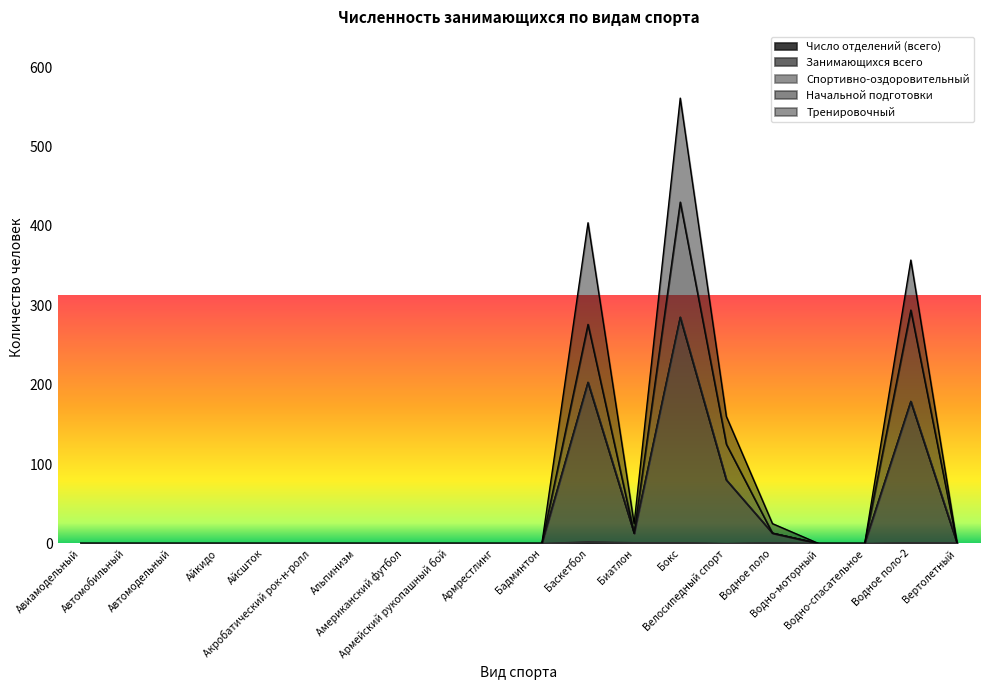

What is the difference between the Занимающихся всего values at Велосипедный спорт and Автомодельный?

80